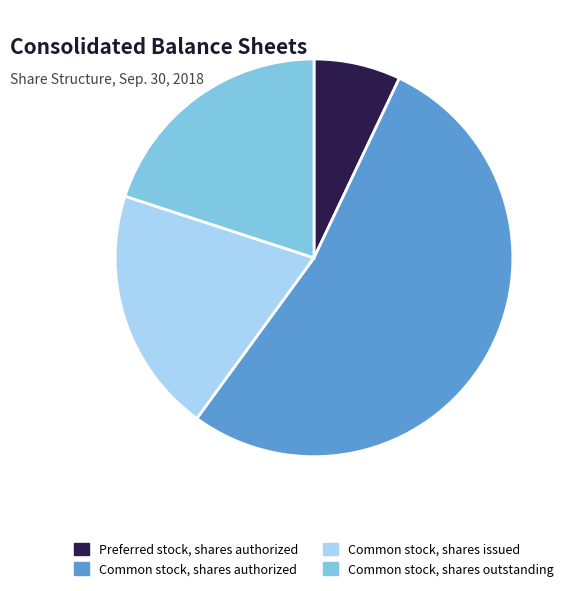

What is the smallest slice in the pie chart?

Preferred stock, shares authorized